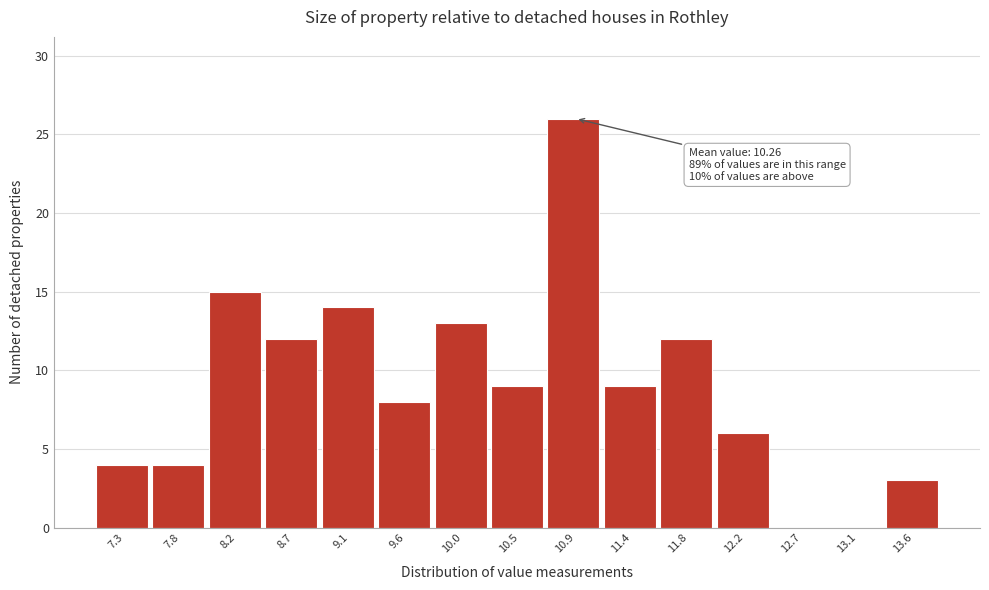

Reading left to right, what are all the values shown in this chart?

7.3=4	7.8=4	8.2=15	8.7=12	9.1=14	9.6=8	10.0=13	10.5=9	10.9=26	11.4=9	11.8=12	12.2=6	12.7=0	13.1=0	13.6=3